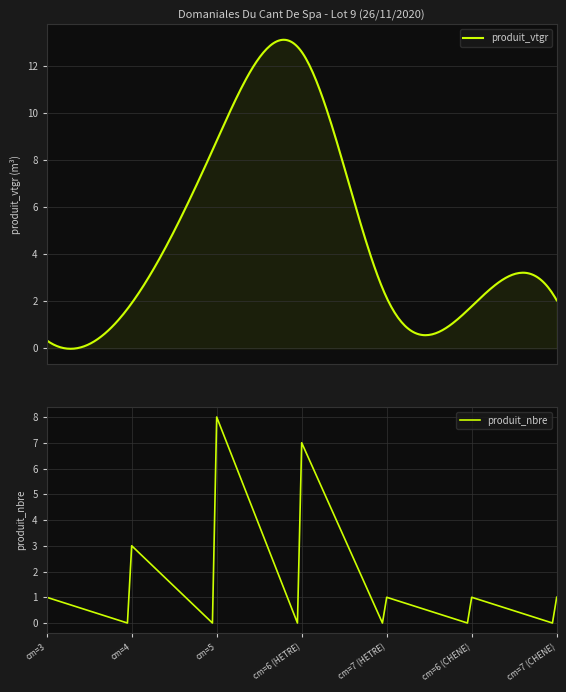

The produit_nbre series shows 1 at cm=7 (CHENE). True or false?

True